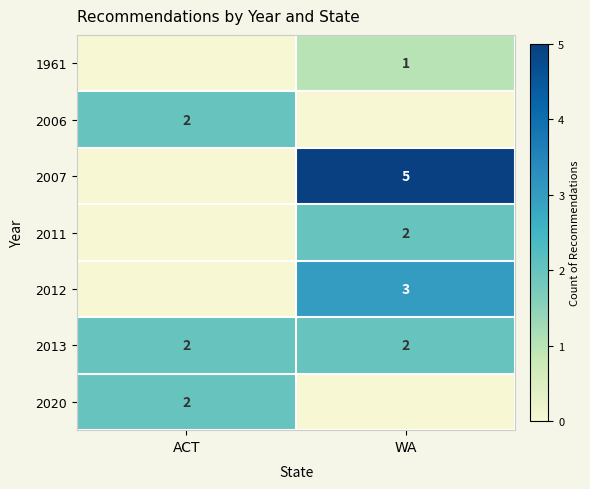

Is the value of 2013 at WA greater than the value of 2012 at WA?

No